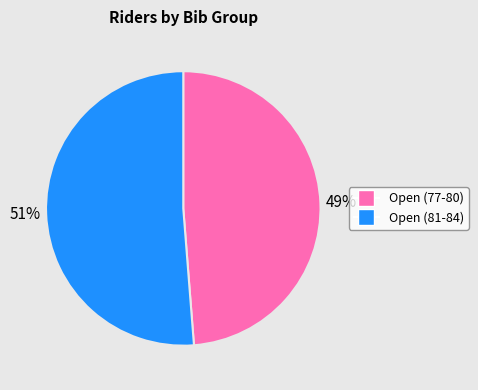

Combined, do Open (81-84) and Open (77-80) account for over 50%?

Yes